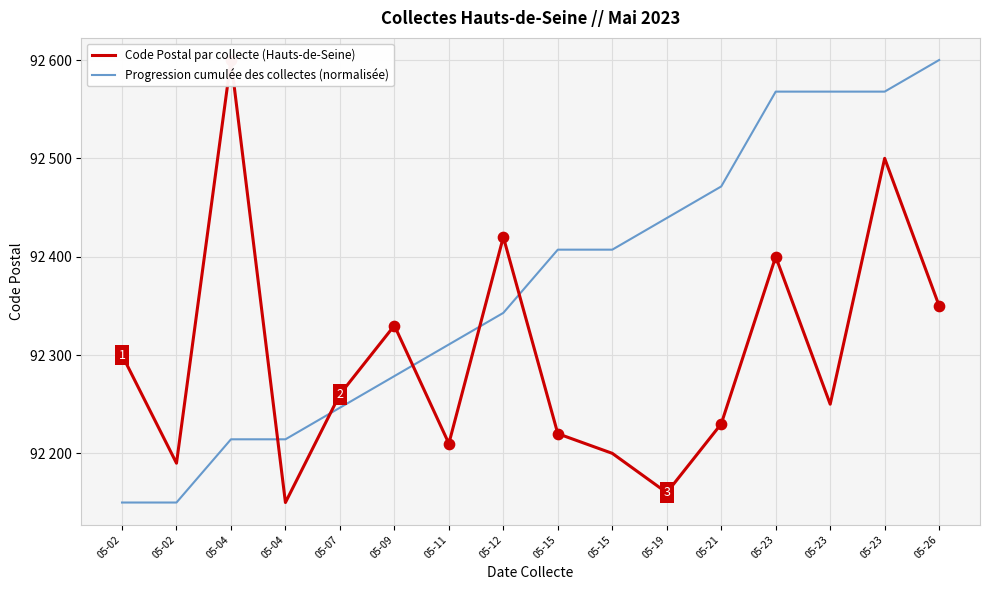

At how many categories does at least one series exceed 92457?

6